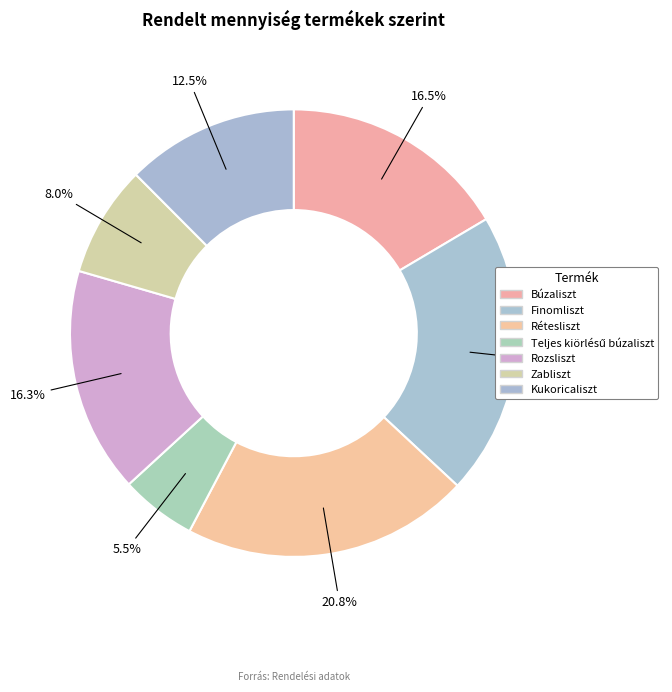

How many segments does this pie chart have?

7